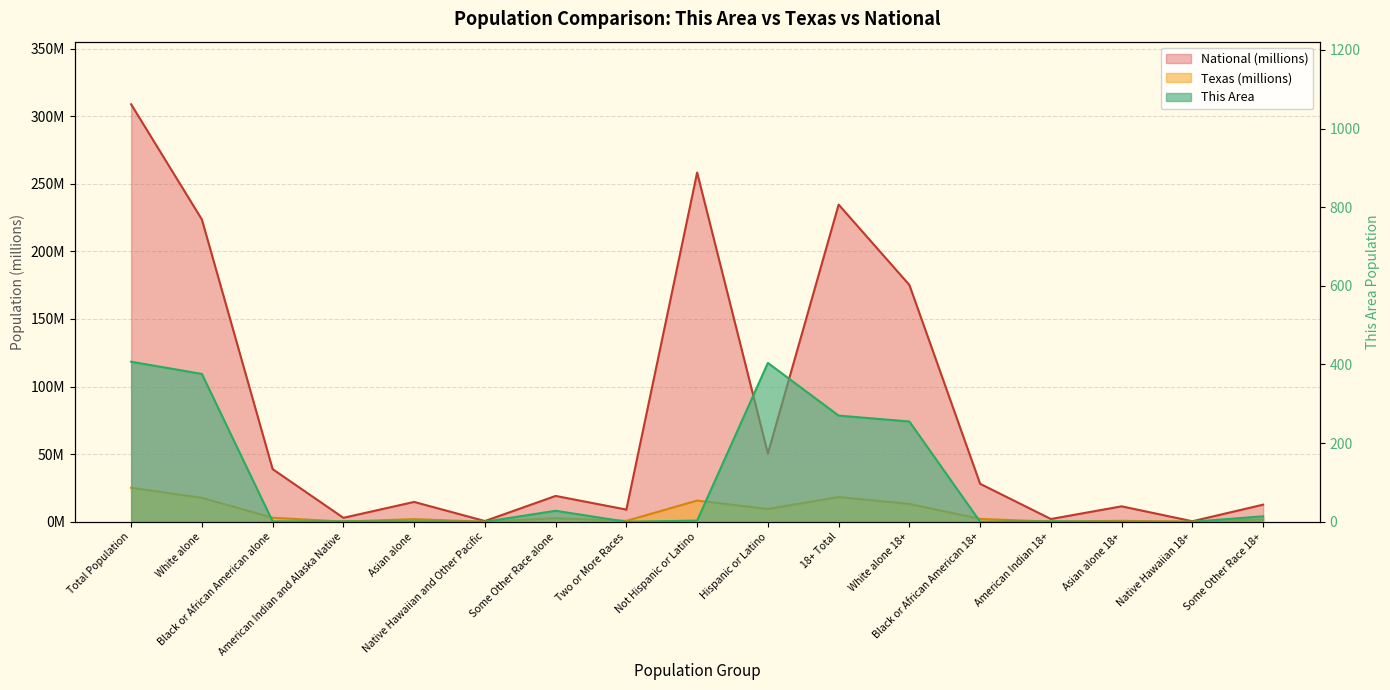

What are all the series names shown in the legend?

This Area, Texas, National